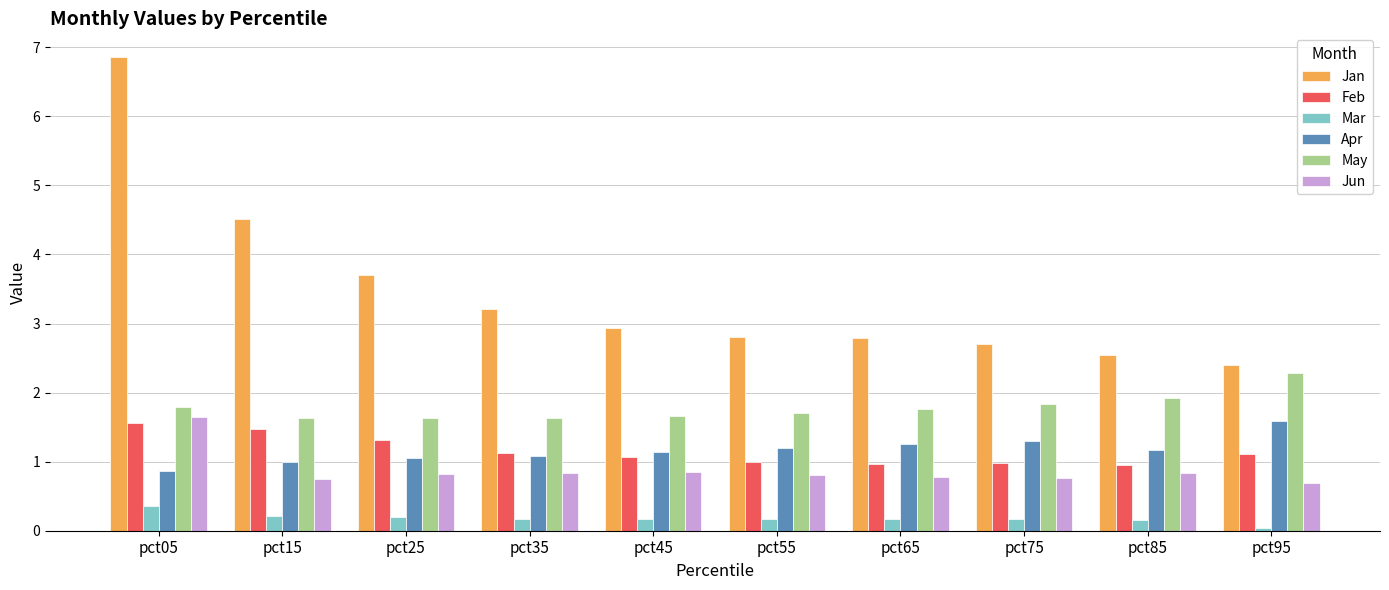

How many groups of bars are there?

10